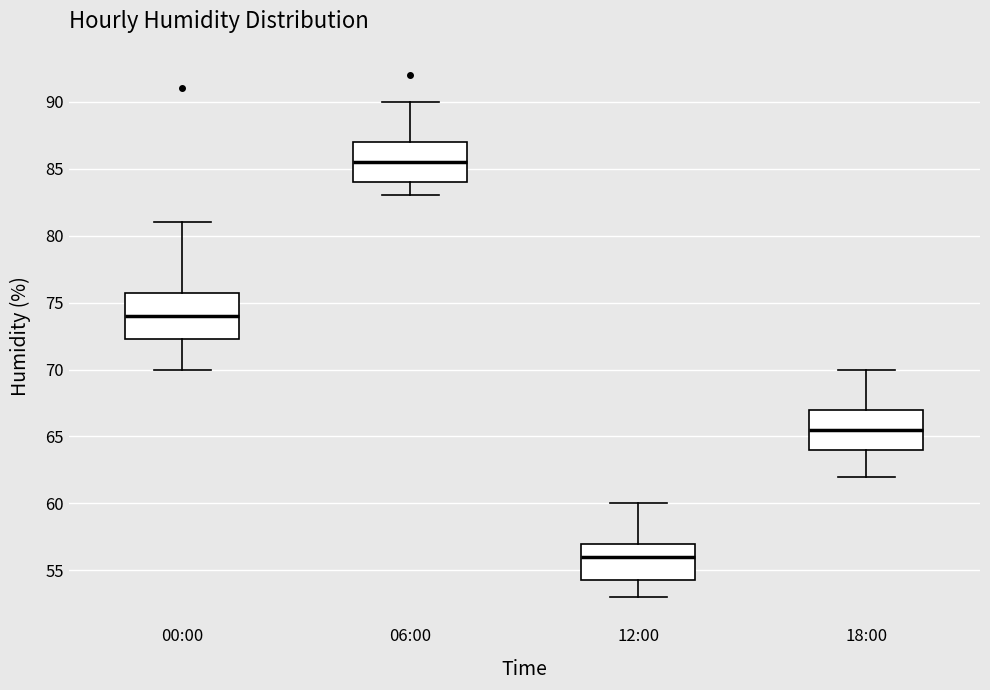

Reading left to right, read every box against the y-axis: the position of its median line, the range the box covers, and the ends of its whiskers. The values are not printed on the chart, so give them approximately, as read against the axis.

00:00: median 74.0, box 72.5 to 76.0, whiskers 70.0 to 81.0
06:00: median 85.5, box 84.0 to 87.0, whiskers 83.0 to 90.0
12:00: median 56.0, box 54.5 to 57.0, whiskers 53.0 to 60.0
18:00: median 65.5, box 64.0 to 67.0, whiskers 62.0 to 70.0